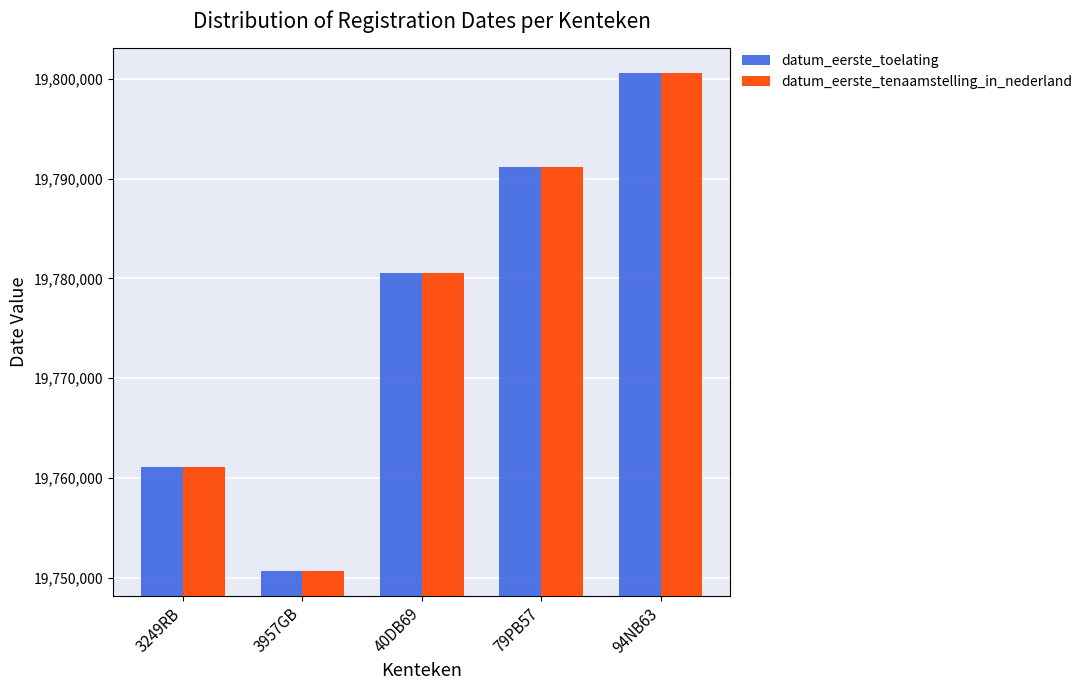

What is the difference between the datum_eerste_toelating values at 79PB57 and 3957GB?

40427